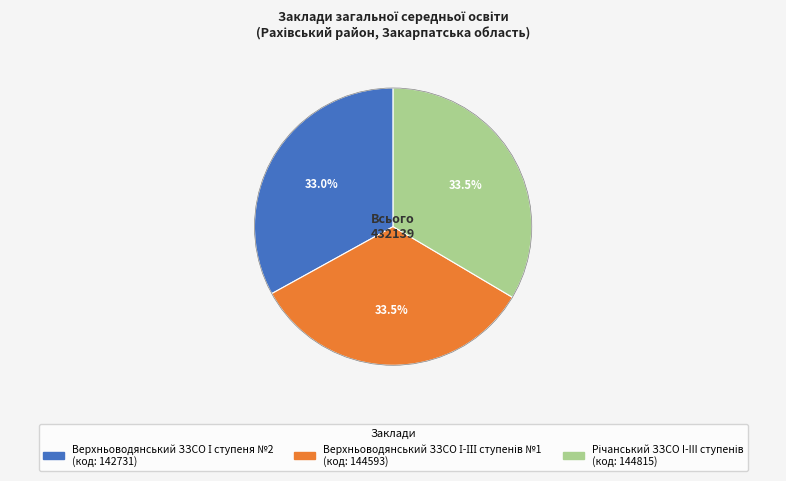

Is there a majority slice in this chart?

No